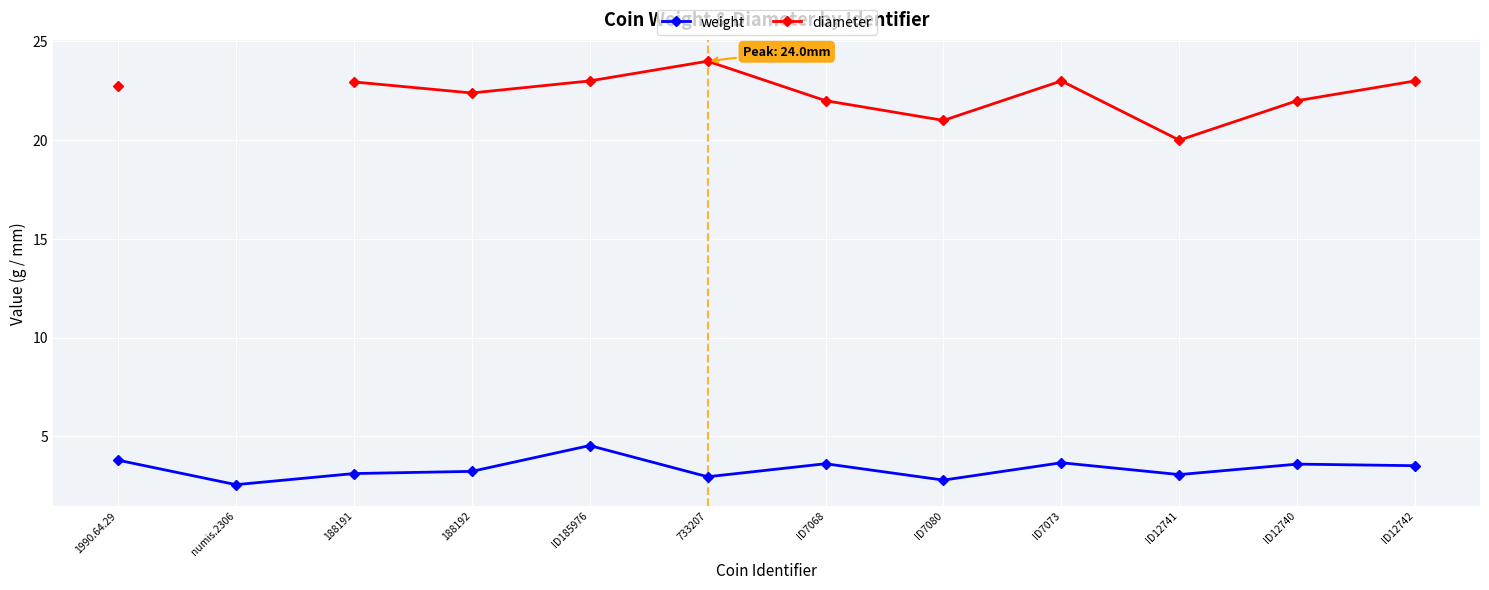

How many values in the weight series exceed 3?

9